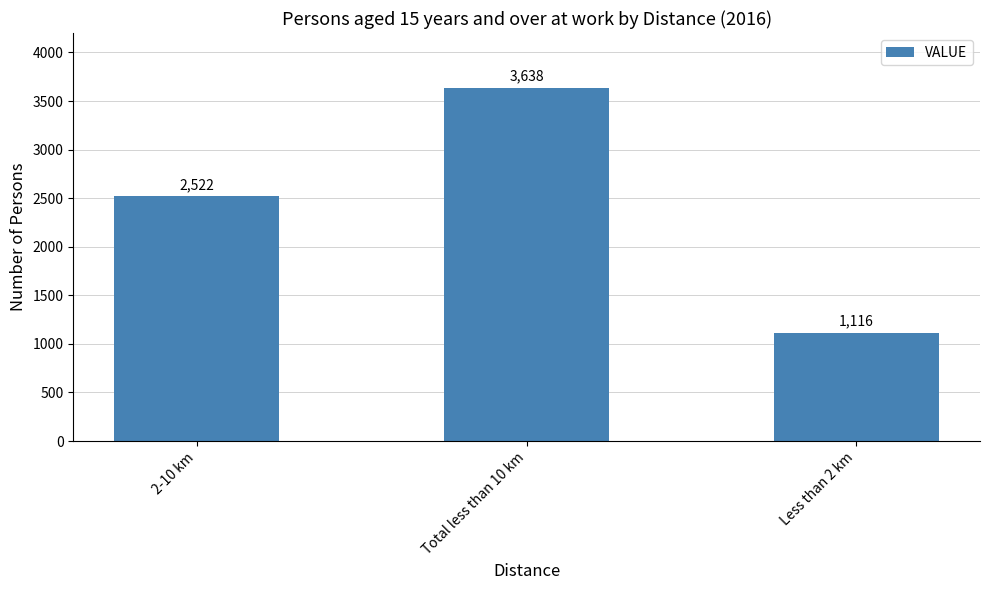

How many categories are shown in the chart?

3